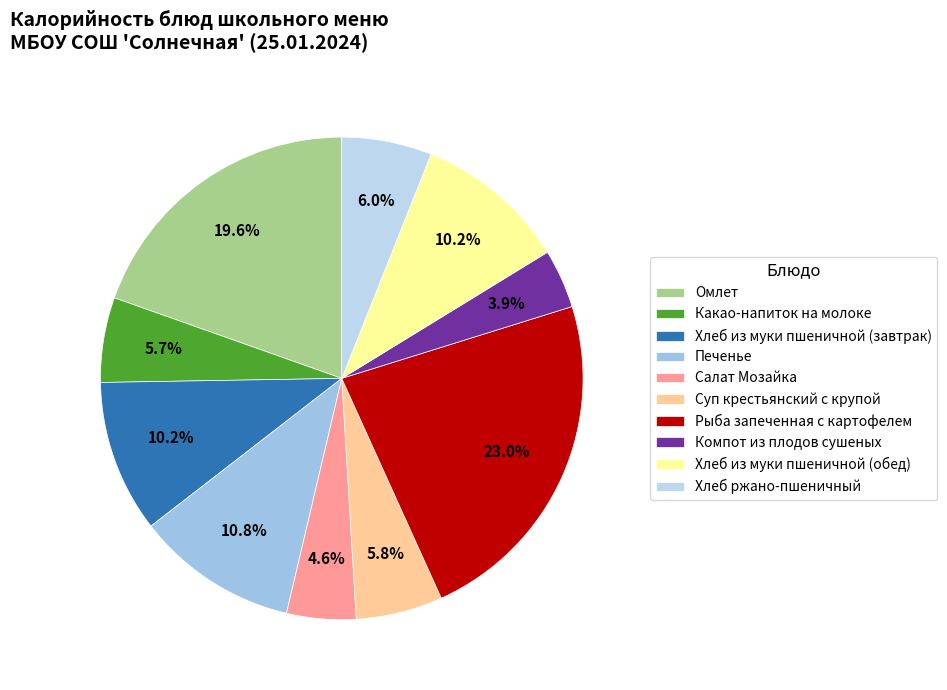

What percentage is NOT represented by Хлеб из муки пшеничной (завтрак)?

89.8%